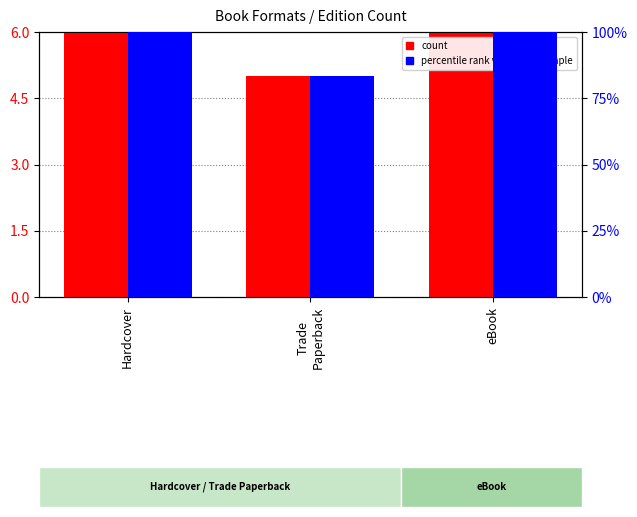

What is the label of the 1st bar from the left?

Hardcover